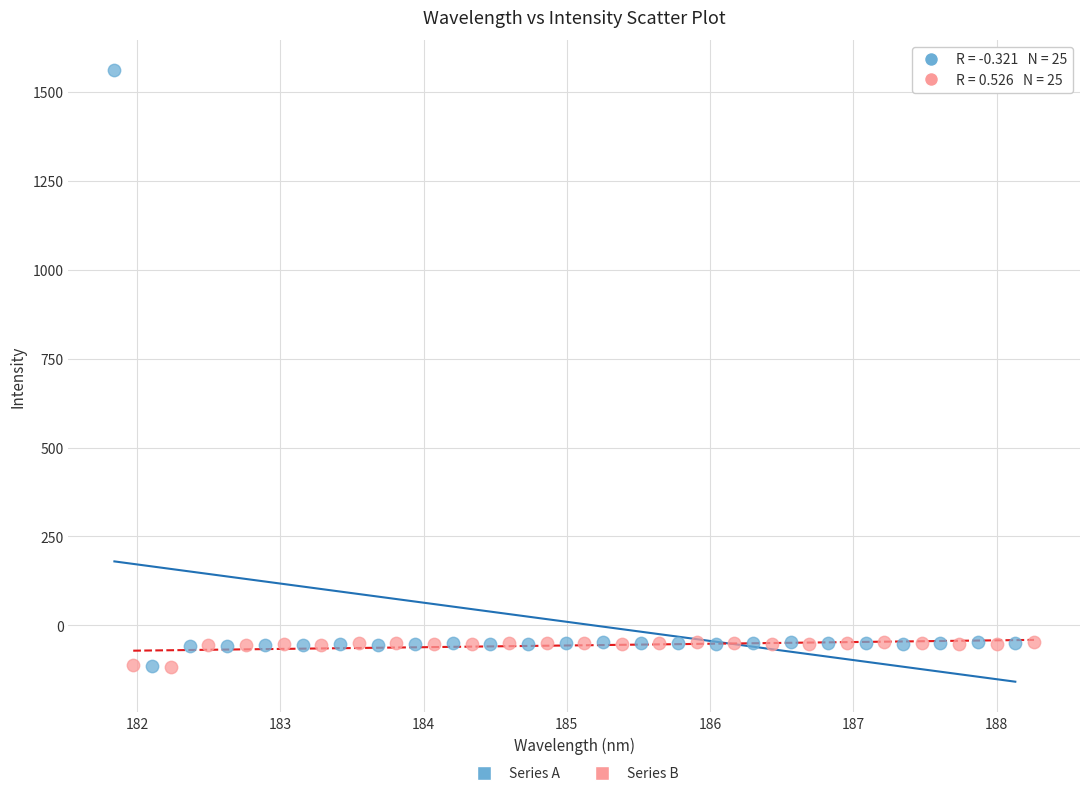

Which series contains the highest Y value?

Series A